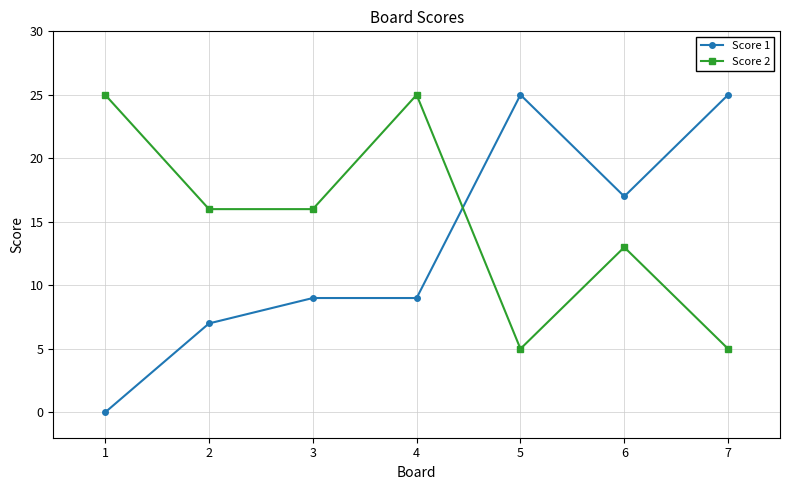

What is the average value of the Score 1 series?

13